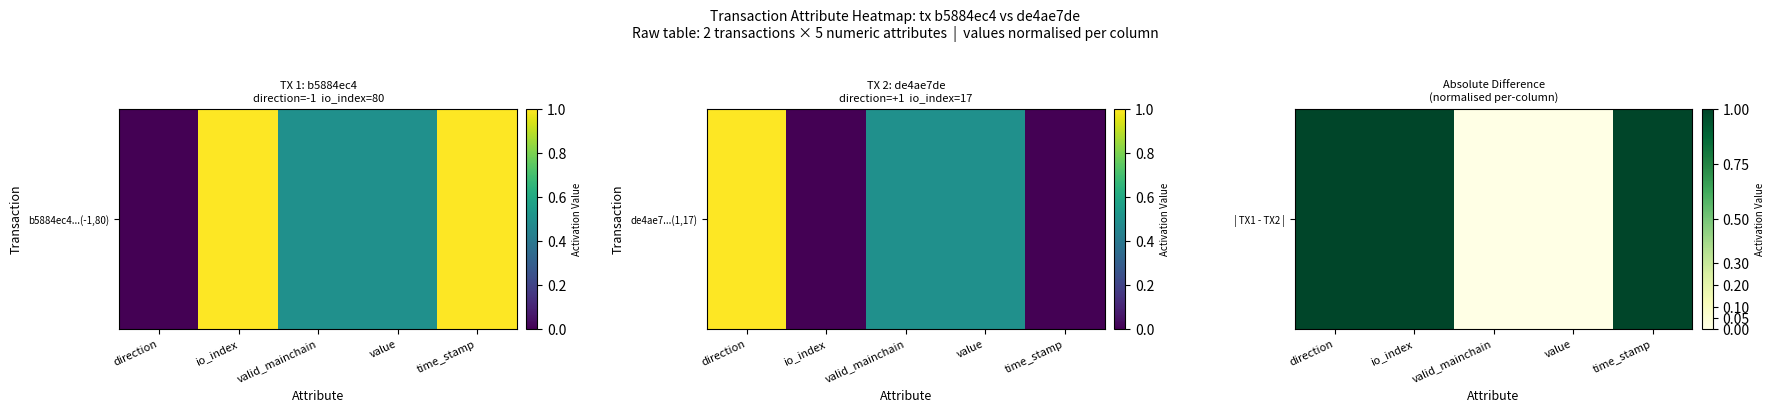

List the labels in order of value, largest first.

direction, io_index, time_stamp, valid_mainchain, value